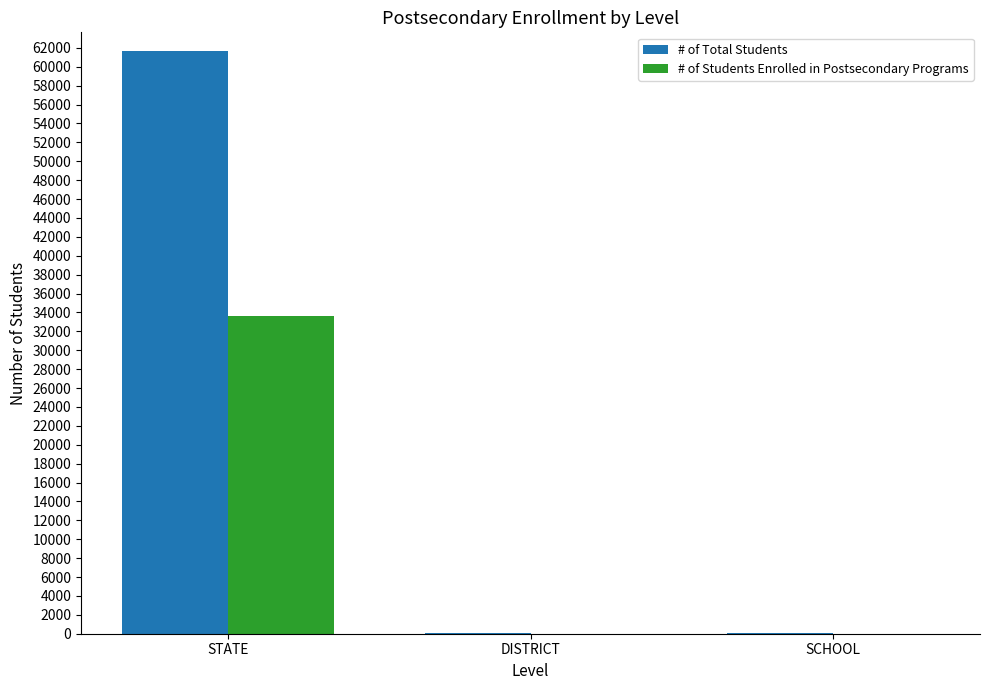

What is the approximate value of # of Total Students at STATE?

61643